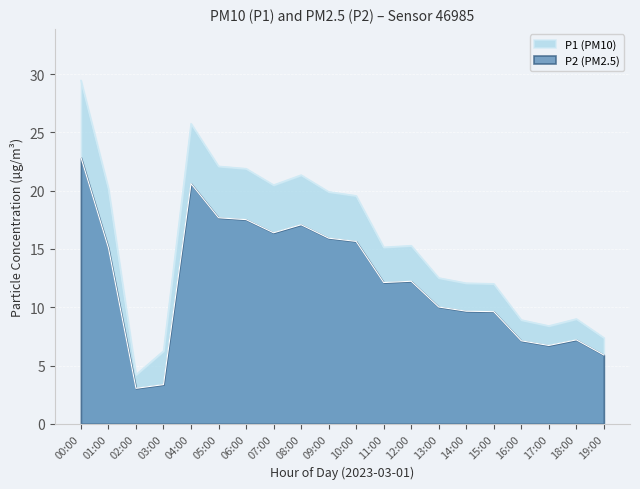

What is the total value across all series at 15:00?

21.6